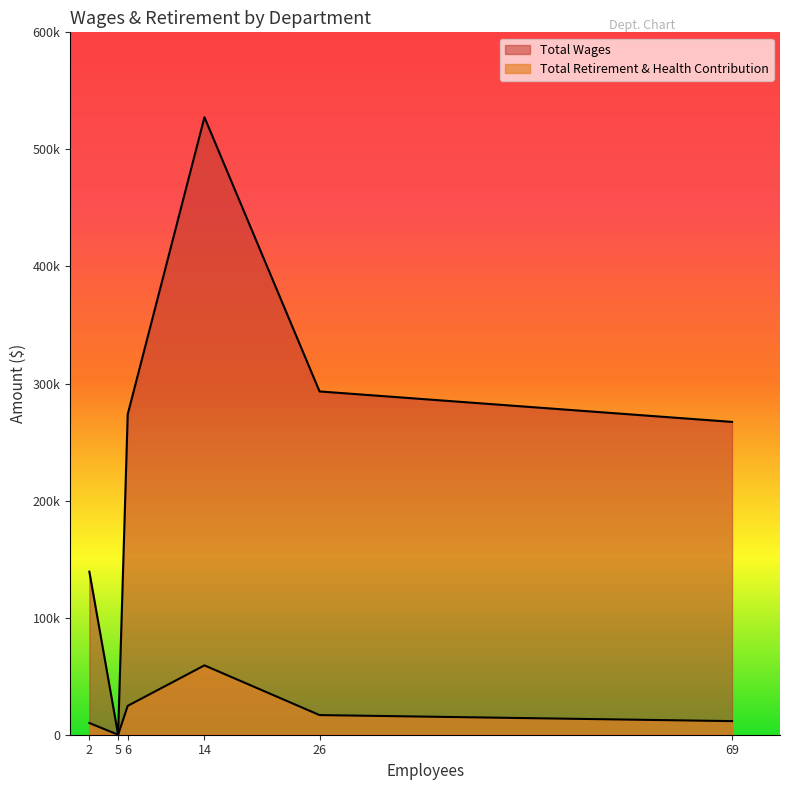

Does the chart display data point markers on the line(s)?

No